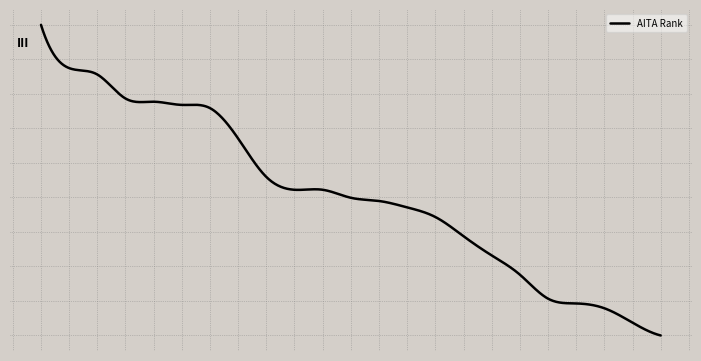

Does the chart display data point markers on the line(s)?

No